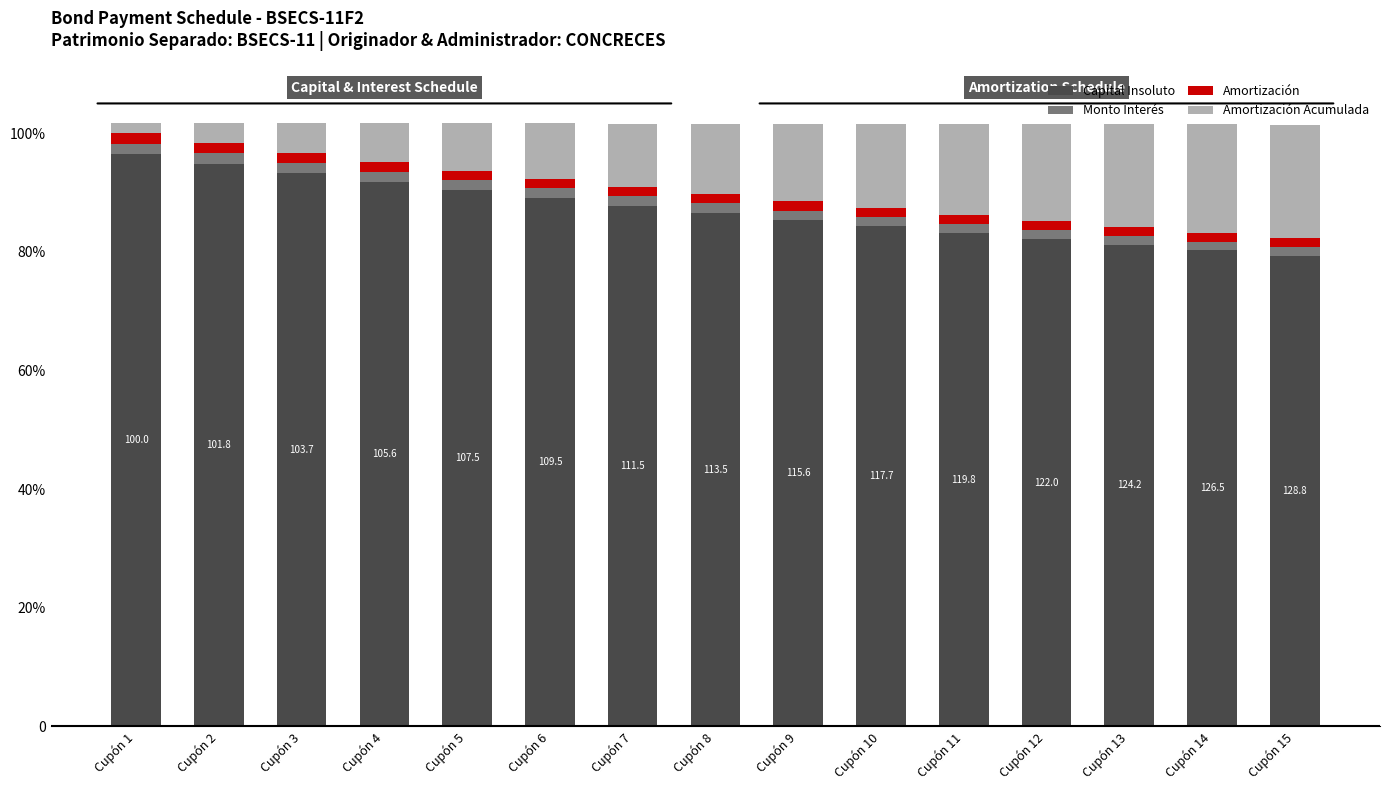

Does the chart contain any negative values?

No